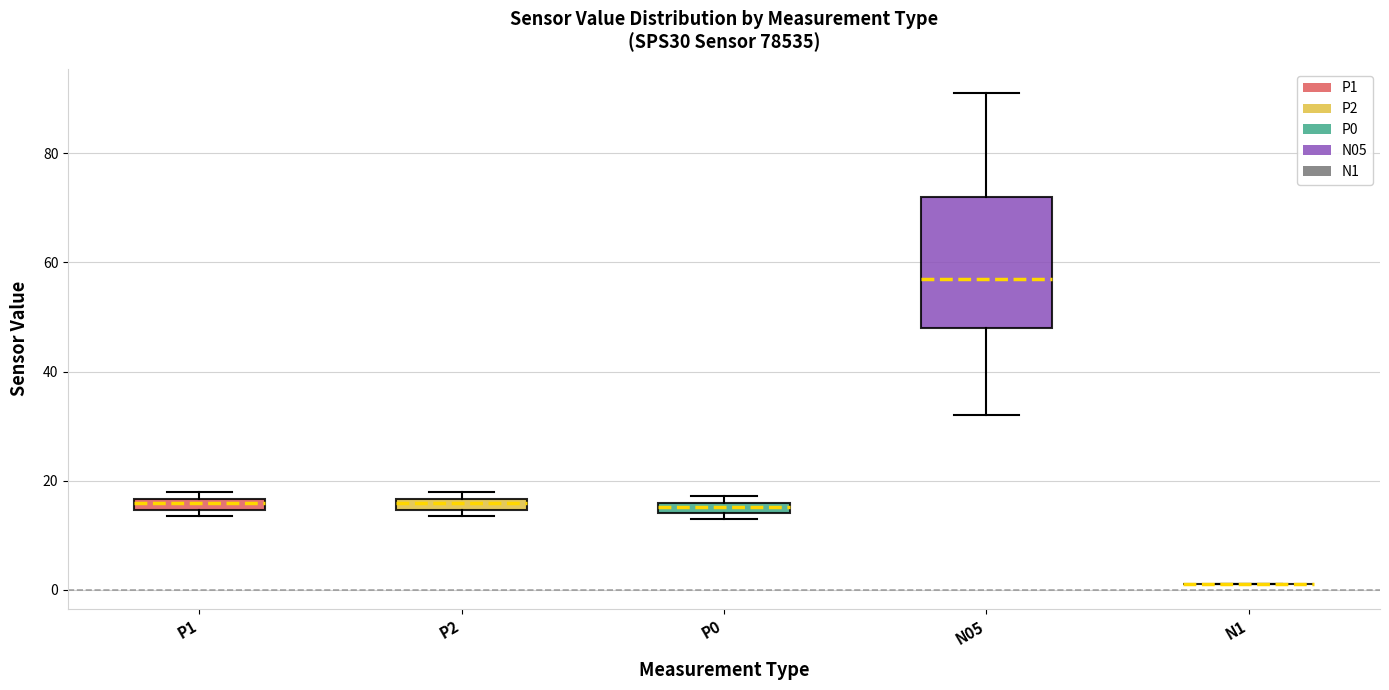

Which box is the tallest, from its lower edge to its upper edge?

N05